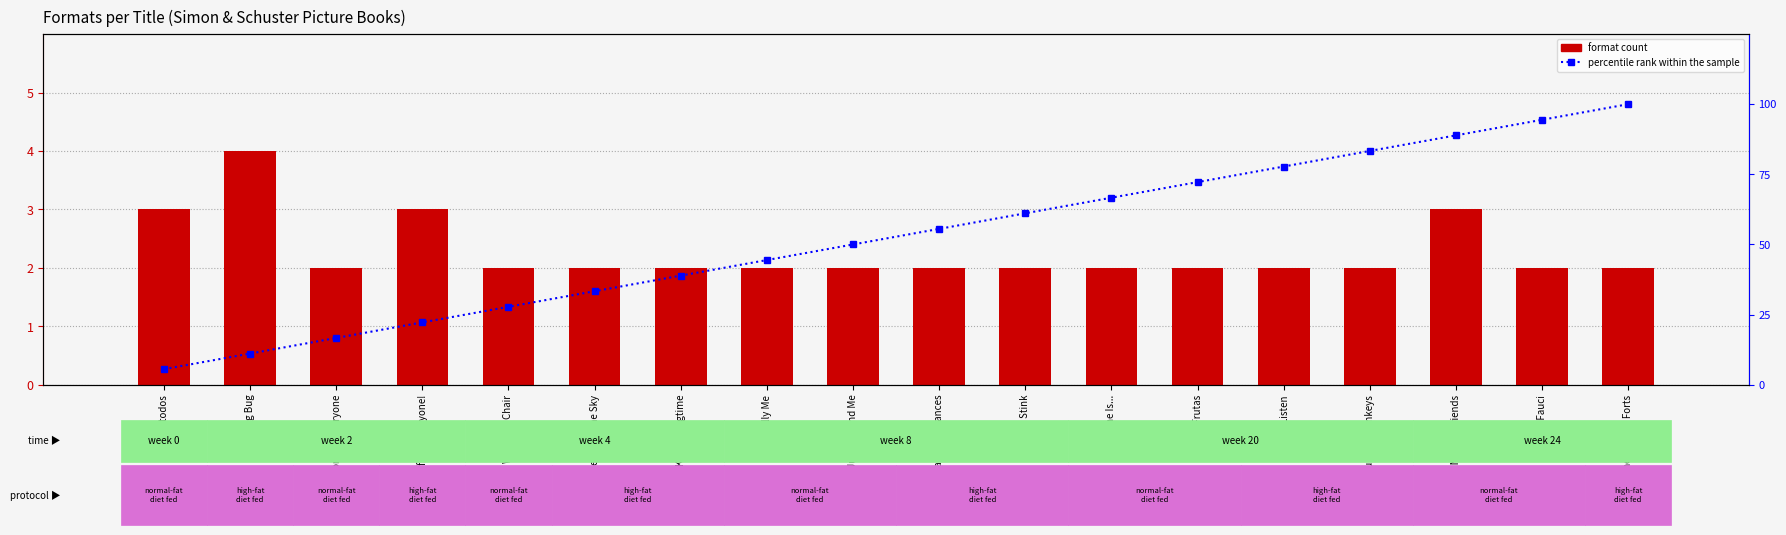

What is the label of the 11th bar from the right?

Beautifully Me